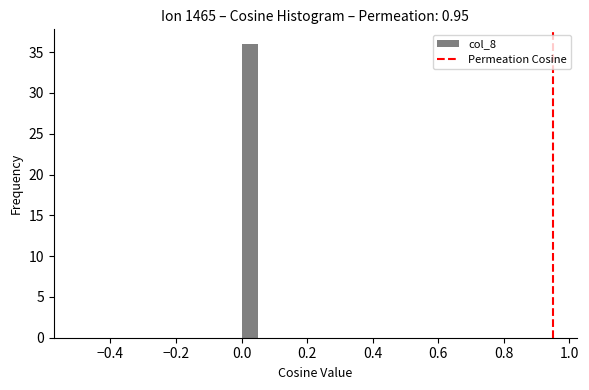

Around what value on the x-axis is the tallest bar? Give the approximate position of its centre, as read against the axis.

0.02